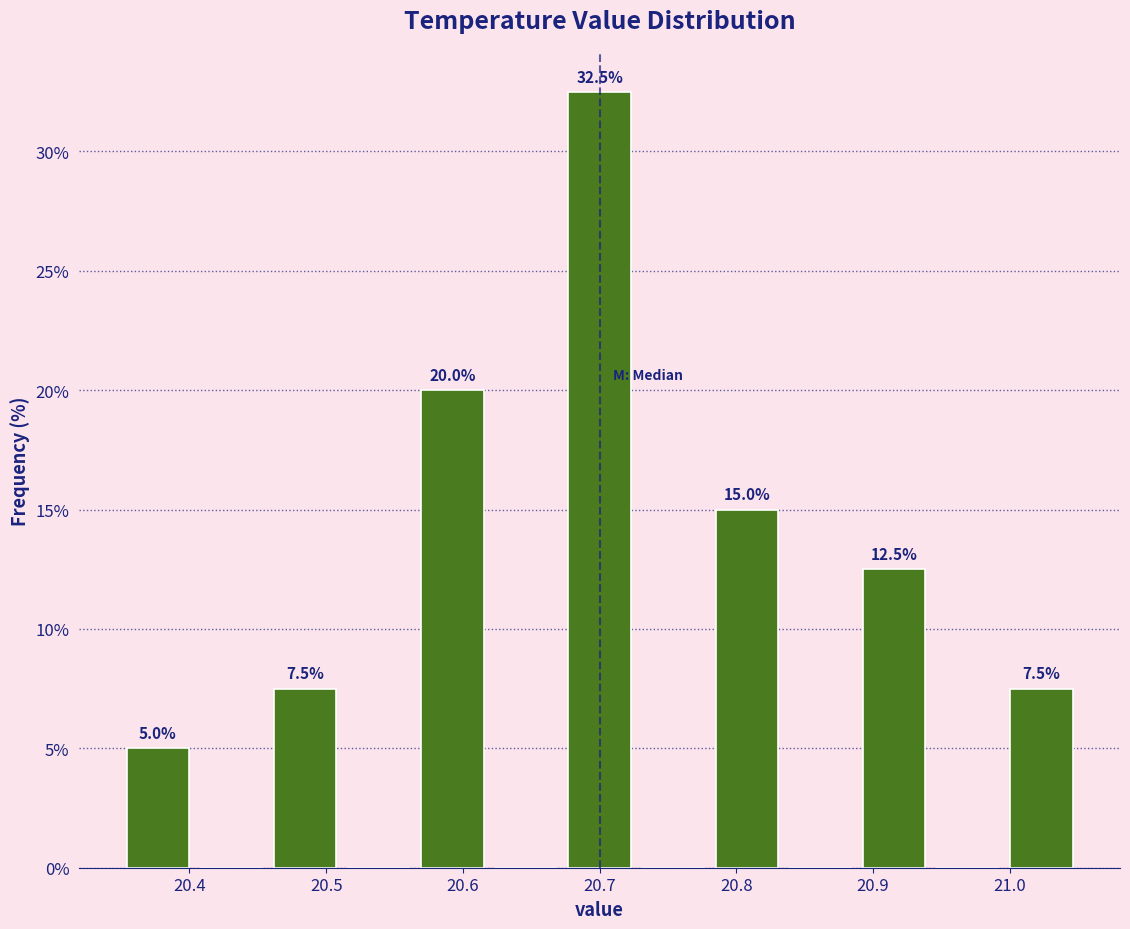

Over which range of the x-axis is the bar tallest?

20.67 to 20.73